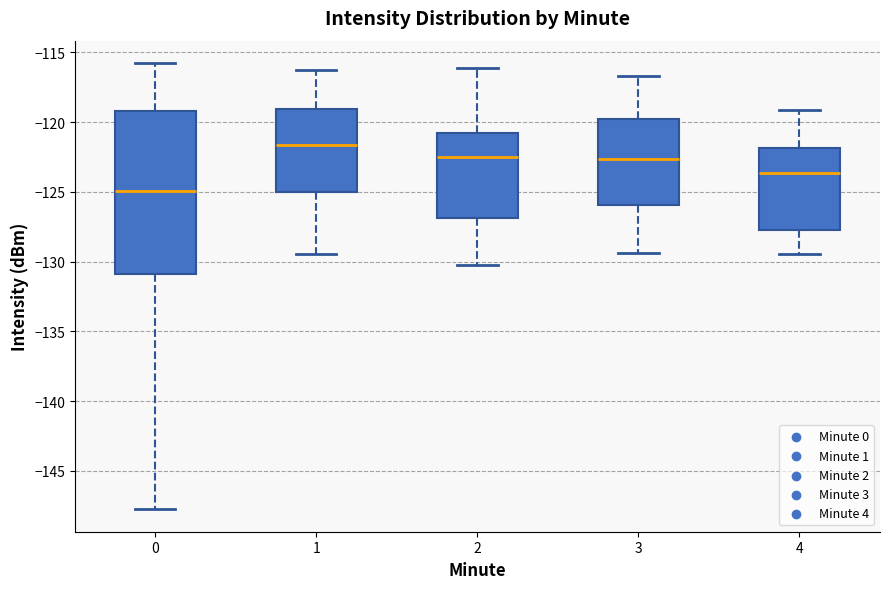

Where is the upper edge of the box at x = 0 on the y-axis? The values are not printed on the chart, so give them approximately, as read against the axis.

-119.0